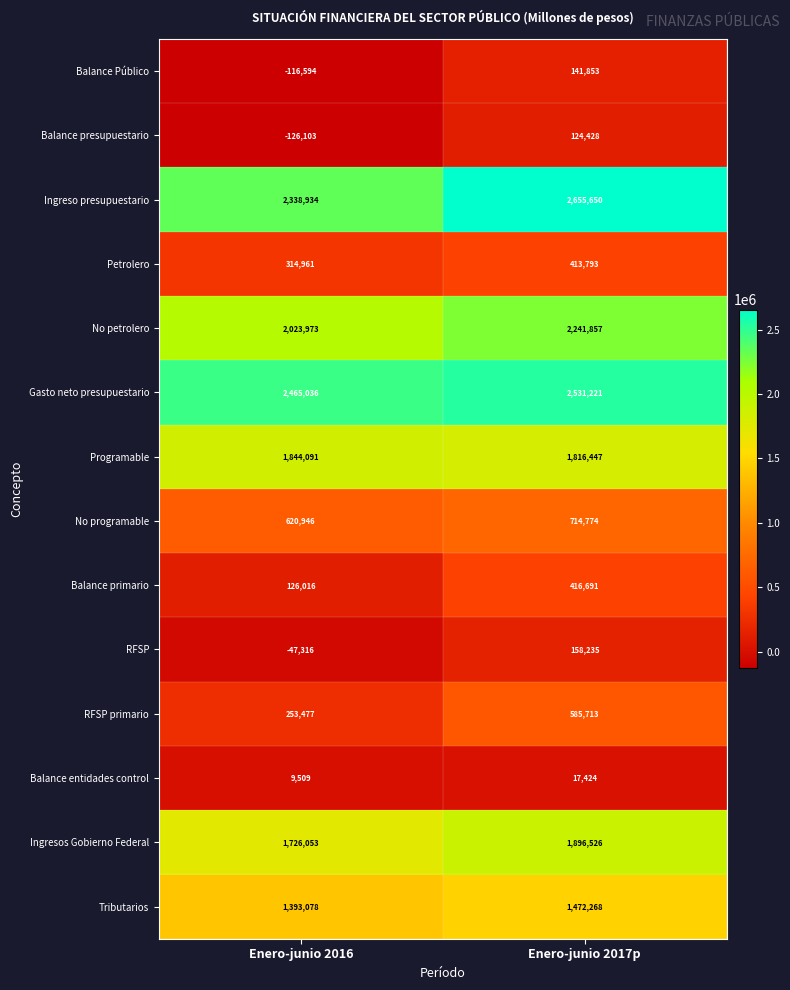

What is the average value of the Petrolero series?

364377